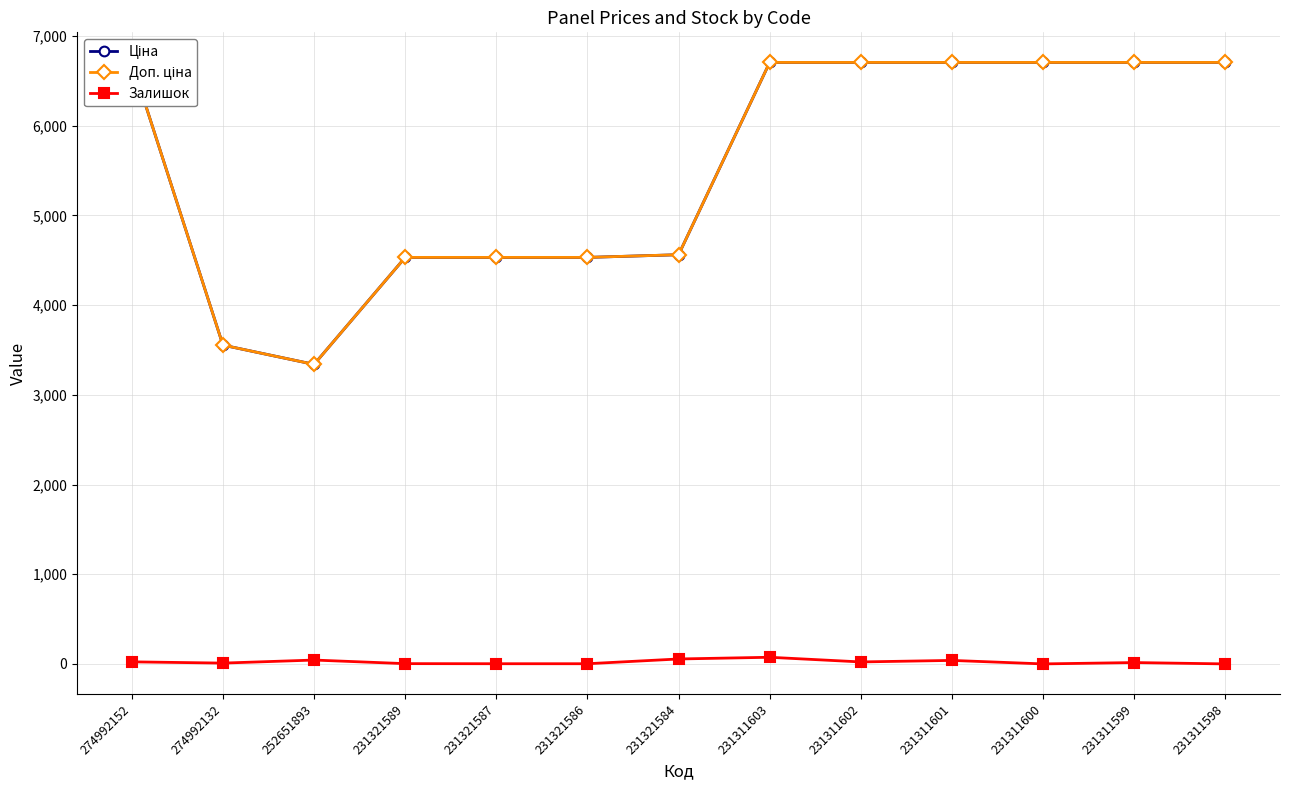

Where is the first local minimum for Доп. ціна?

252651893